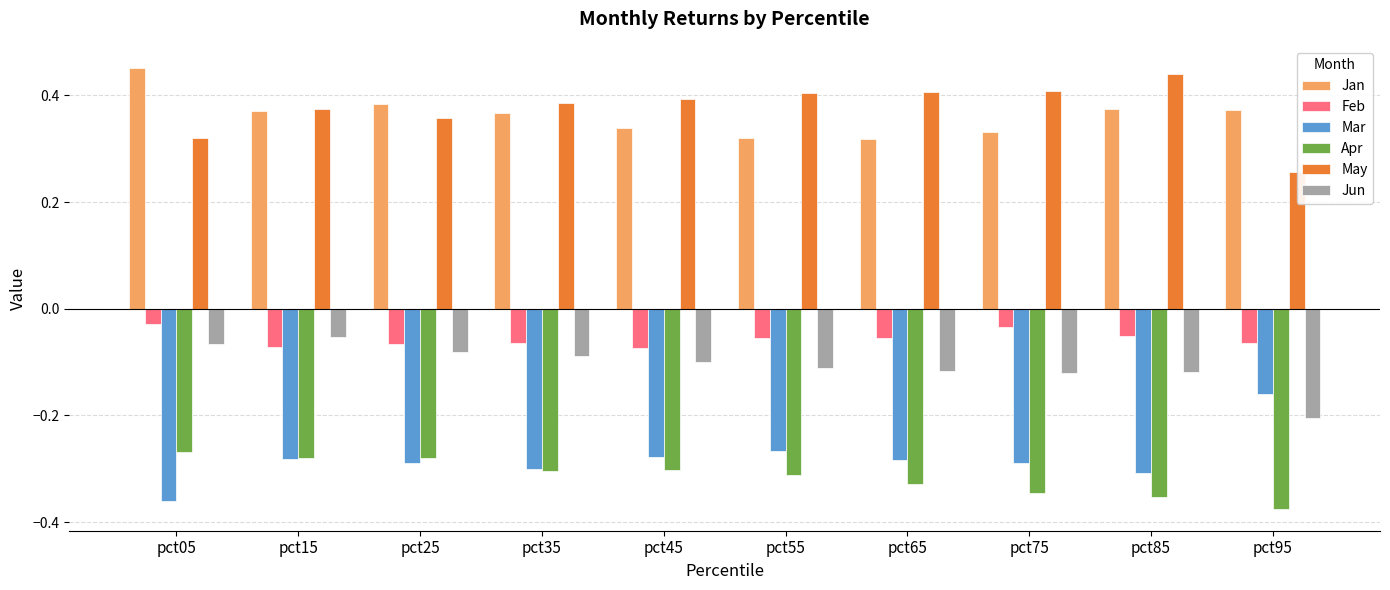

Which category has the highest value in the May series?

pct85